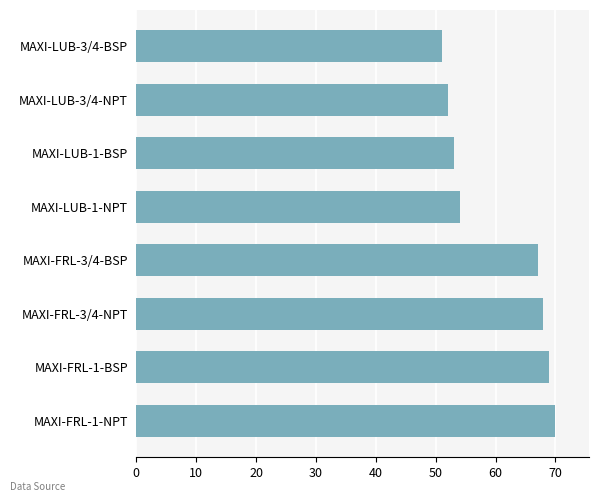

What is the greatest value displayed?

70